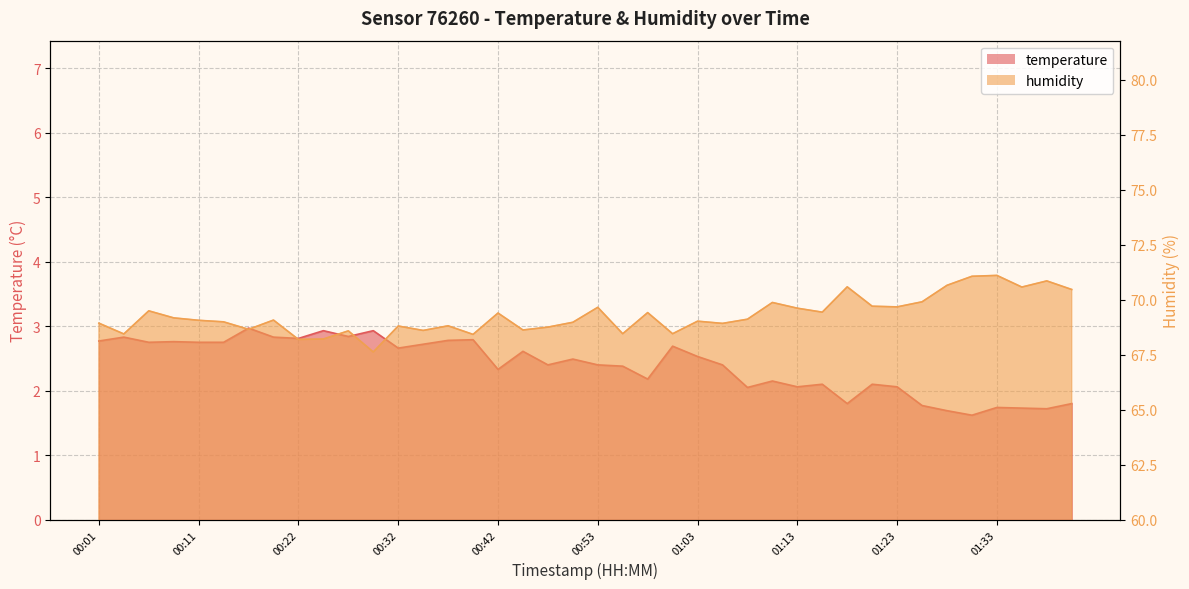

Is it true that humidity equals 16.5 at 01:20?

False